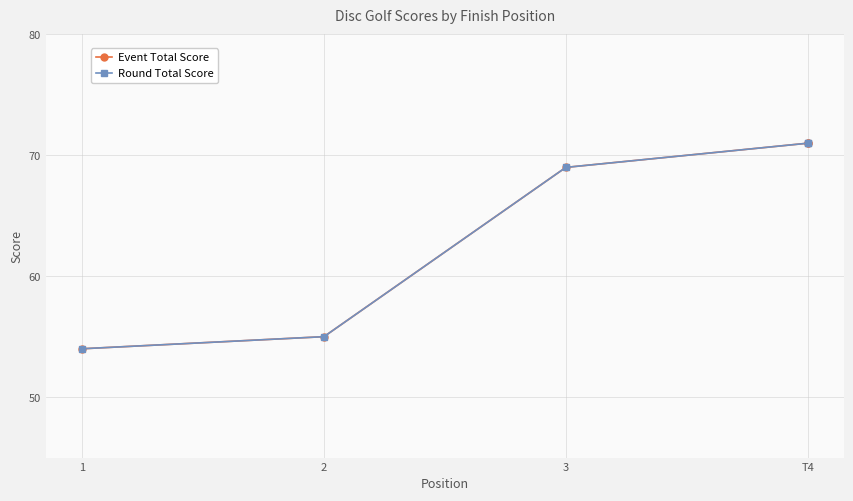

What position from the left is 3?

3